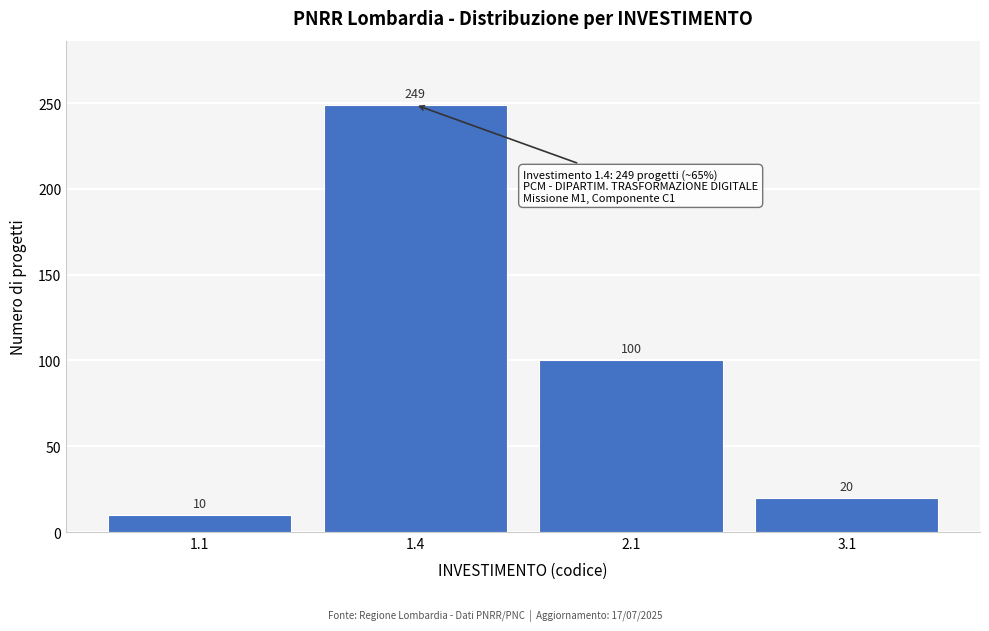

Reading right to left, what are all the values shown in this chart?

20	100	249	10